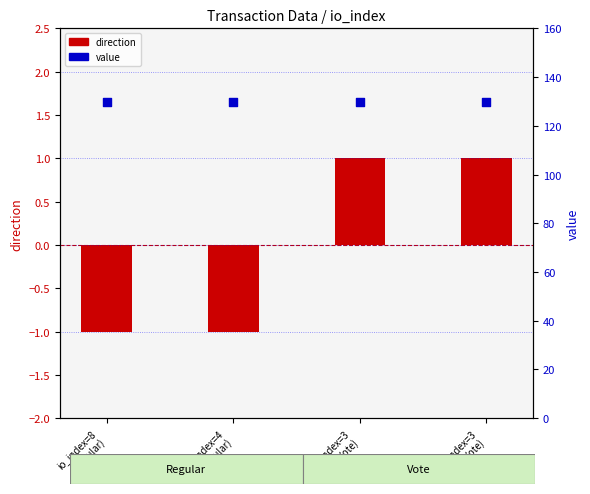

At how many categories does at least one series exceed 48?

4